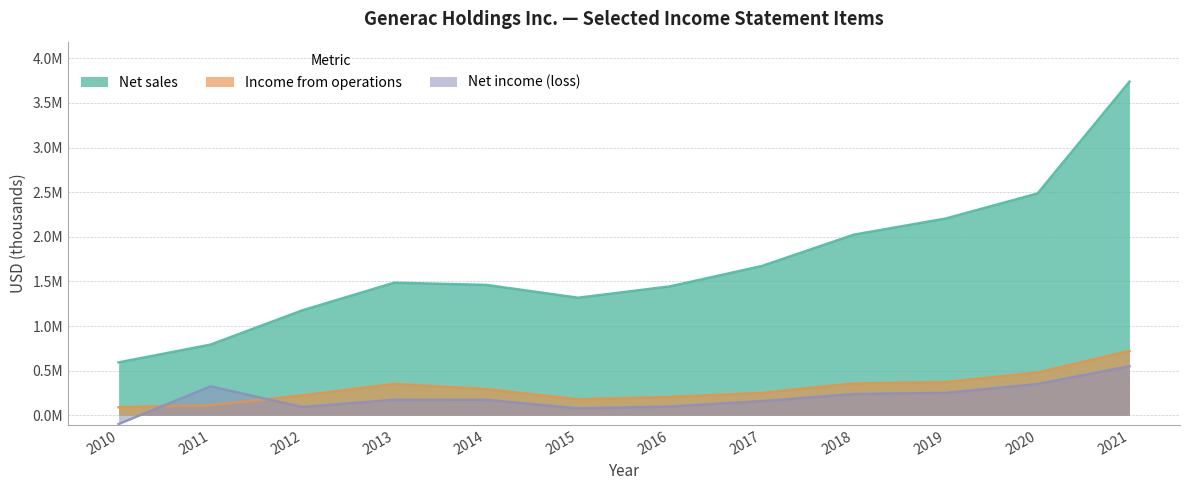

What is the difference between the second highest and minimum values in the Income from operations series?

388810